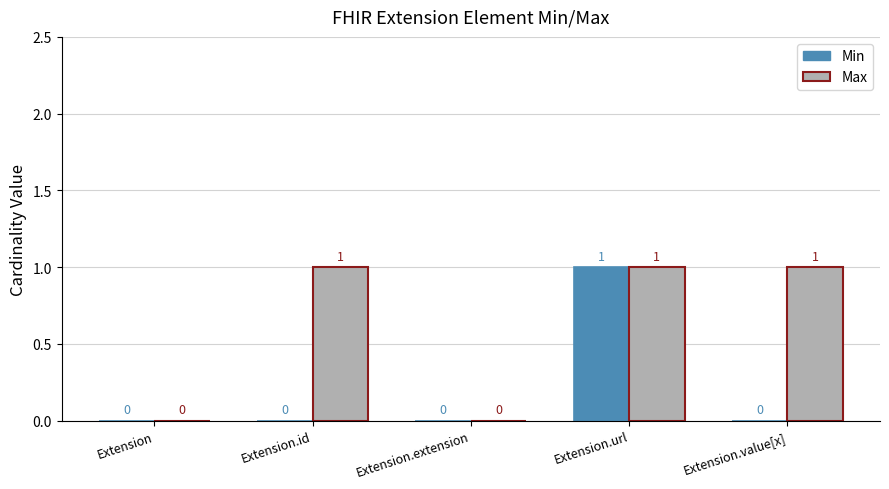

How many groups of bars are there?

5